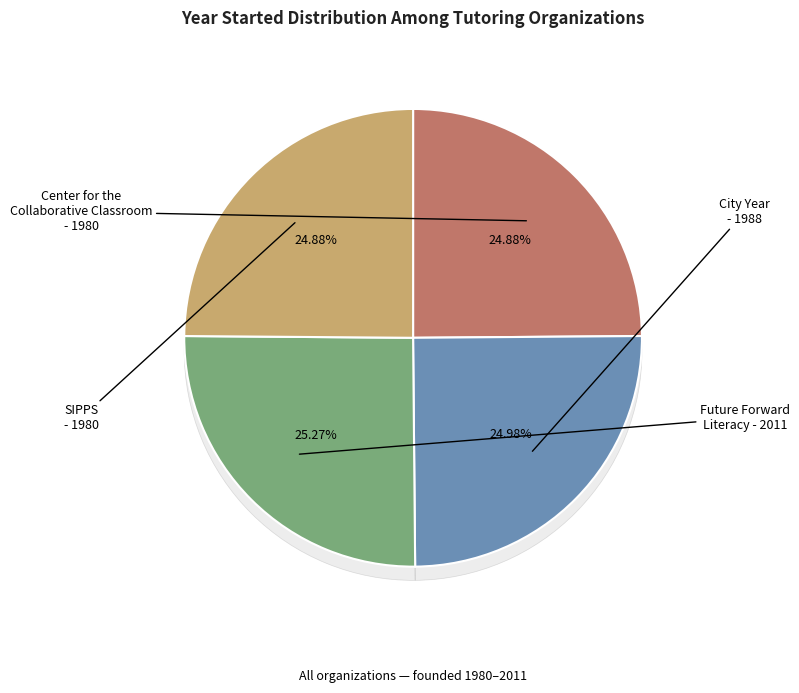

What portion of the pie excludes Center for the Collaborative Classroom?

75.1%